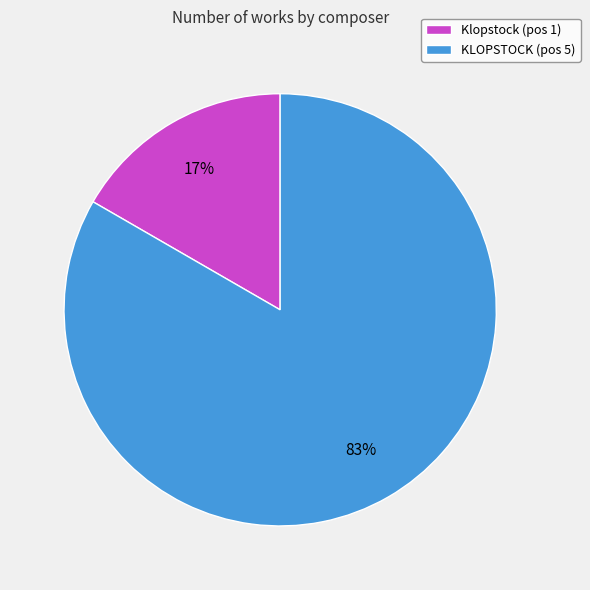

Is the sum of Klopstock (pos 1) and KLOPSTOCK (pos 5) greater than half?

Yes